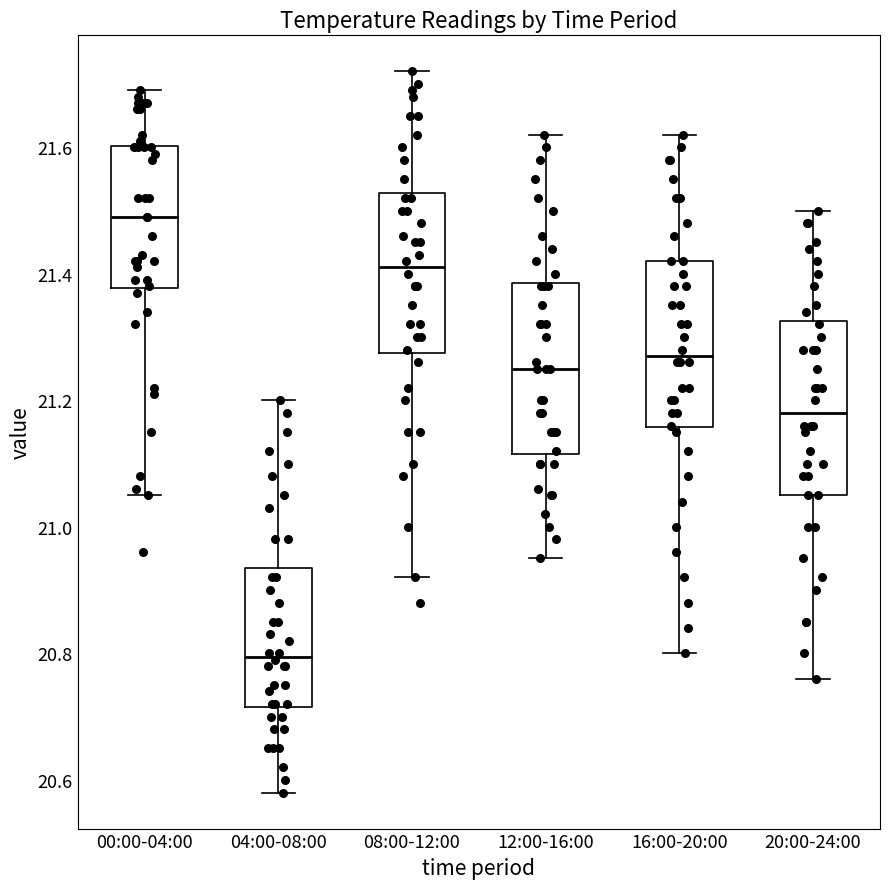

Reading left to right, read every box against the y-axis: the position of its median line, the range the box covers, and the ends of its whiskers. The values are not printed on the chart, so give them approximately, as read against the axis.

00:00-04:00: median 21.50, box 21.38 to 21.60, whiskers 21.06 to 21.70
04:00-08:00: median 20.80, box 20.72 to 20.94, whiskers 20.58 to 21.20
08:00-12:00: median 21.42, box 21.28 to 21.52, whiskers 20.92 to 21.72
12:00-16:00: median 21.26, box 21.12 to 21.38, whiskers 20.96 to 21.62
16:00-20:00: median 21.28, box 21.16 to 21.42, whiskers 20.80 to 21.62
20:00-24:00: median 21.18, box 21.06 to 21.32, whiskers 20.76 to 21.50